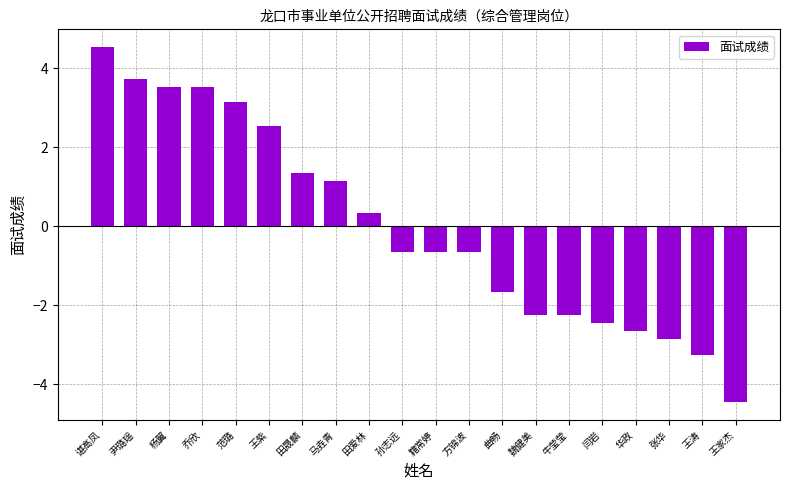

Are the bars horizontal?

No